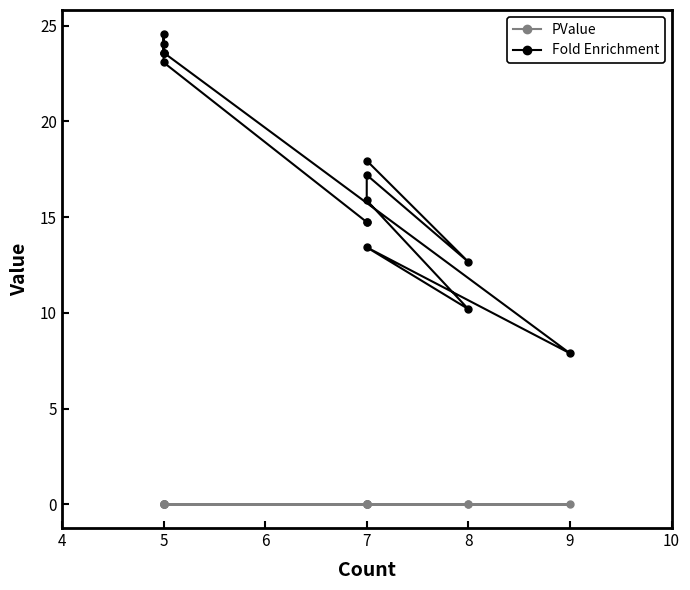

Reading right to left, transcribe all the data shown in this chart.

PValue: 0.0	0.0	0.0	0.0	0.0	0.0	0.0	0.0	0.0	0.0	0.0	0.0	0.0	0.0	0.0
Fold Enrichment: 14.7	14.7	23.1	24.1	24.6	23.6	23.6	23.6	7.9	13.4	10.2	15.9	17.2	12.7	18.0